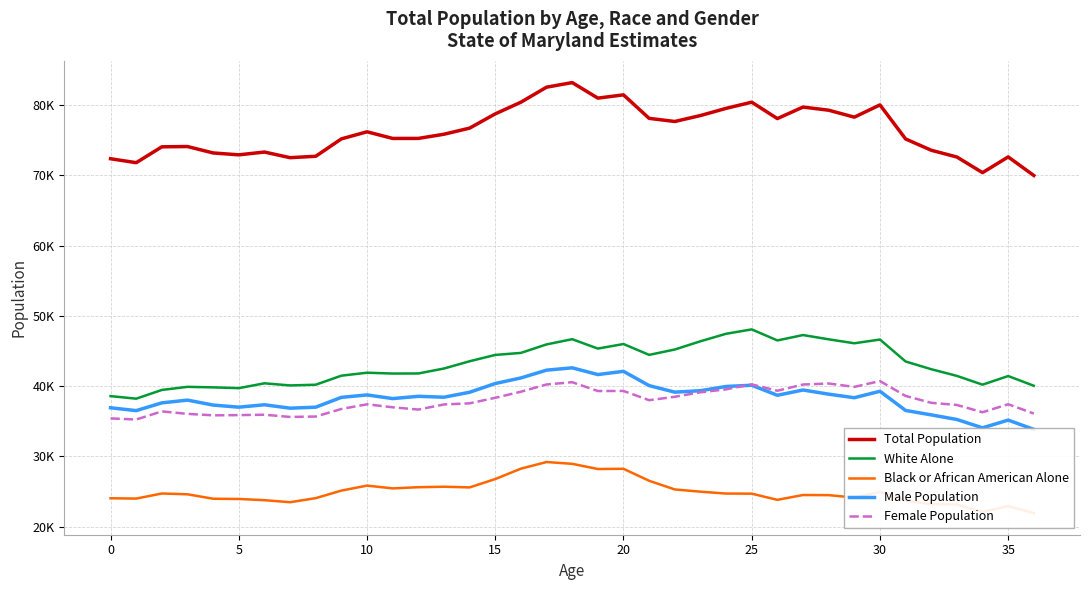

How many lines are shown in the chart?

5